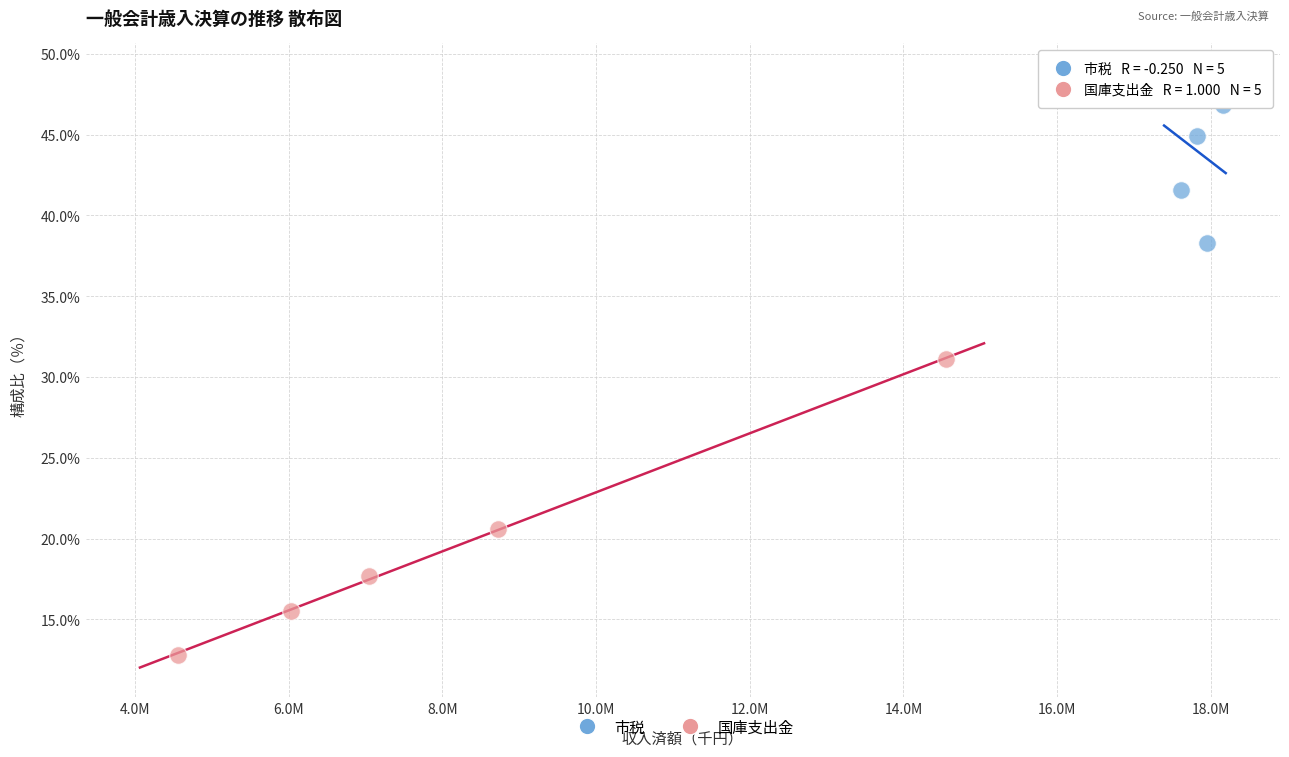

Which series reaches the maximum Y coordinate?

市税